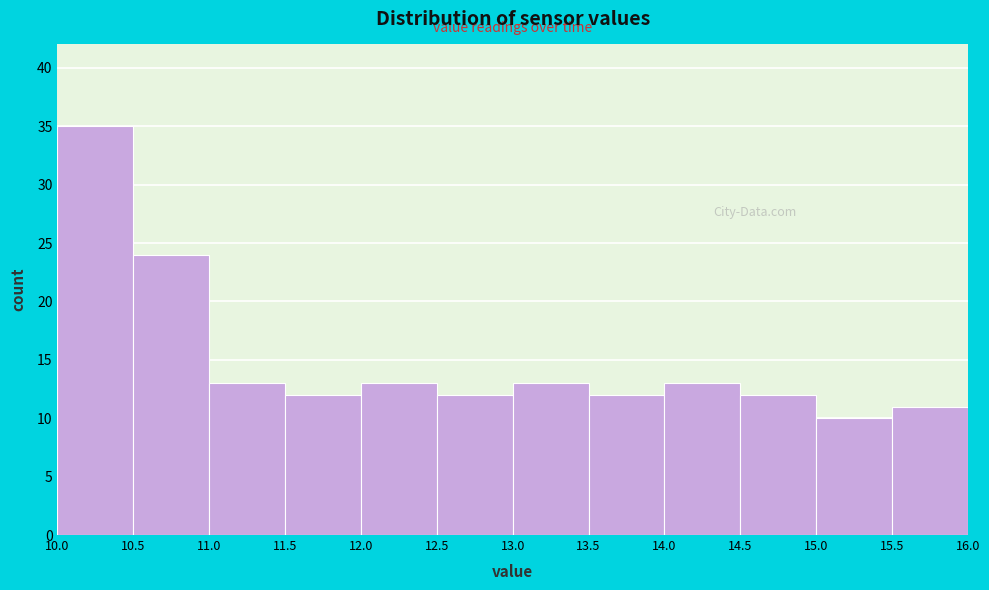

Reading left to right, list every bar in this chart as the range it spans on the x-axis followed by its height. The values are not printed on the chart, so give them approximately, as read against the axis.

10.0 to 10.5: 35
10.5 to 11.0: 24
11.0 to 11.5: 13
11.5 to 12.0: 12
12.0 to 12.5: 13
12.5 to 13.0: 12
13.0 to 13.5: 13
13.5 to 14.0: 12
14.0 to 14.5: 13
14.5 to 15.0: 12
15.0 to 15.5: 10
15.5 to 16.0: 11